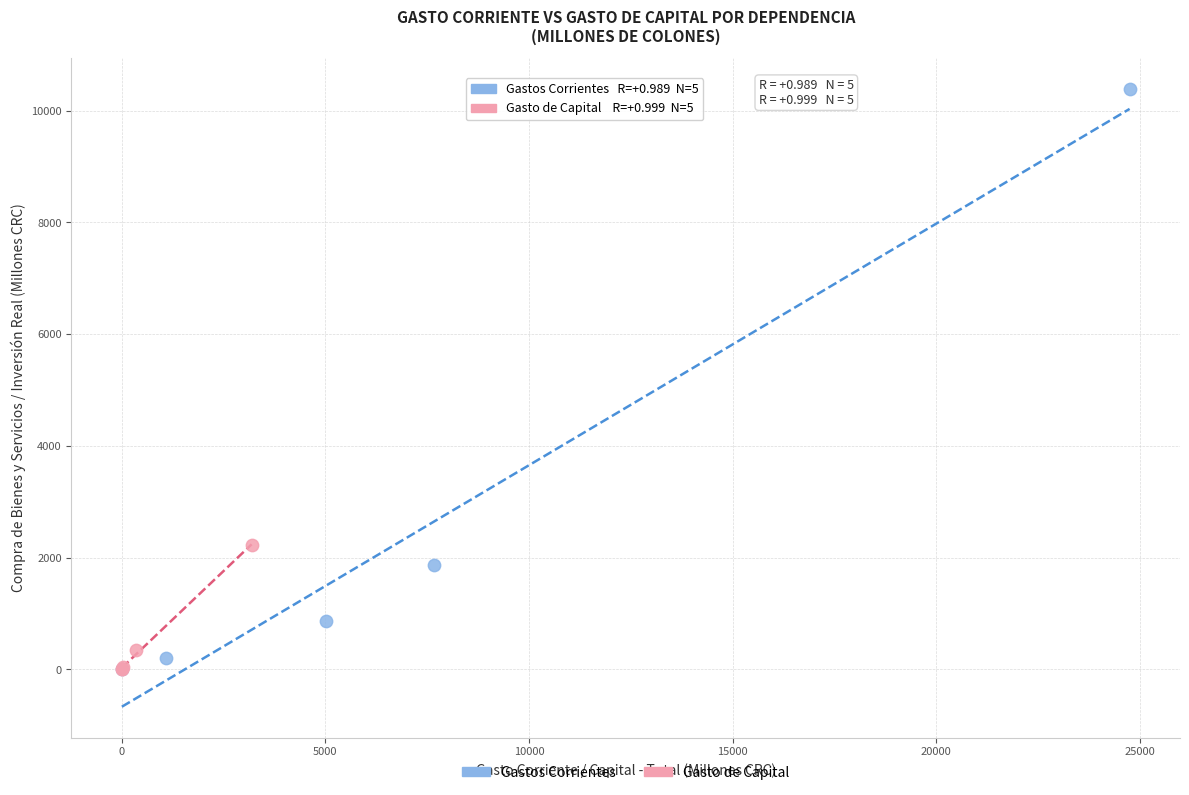

Which series has the largest Y range (max minus min)?

Gastos Corrientes